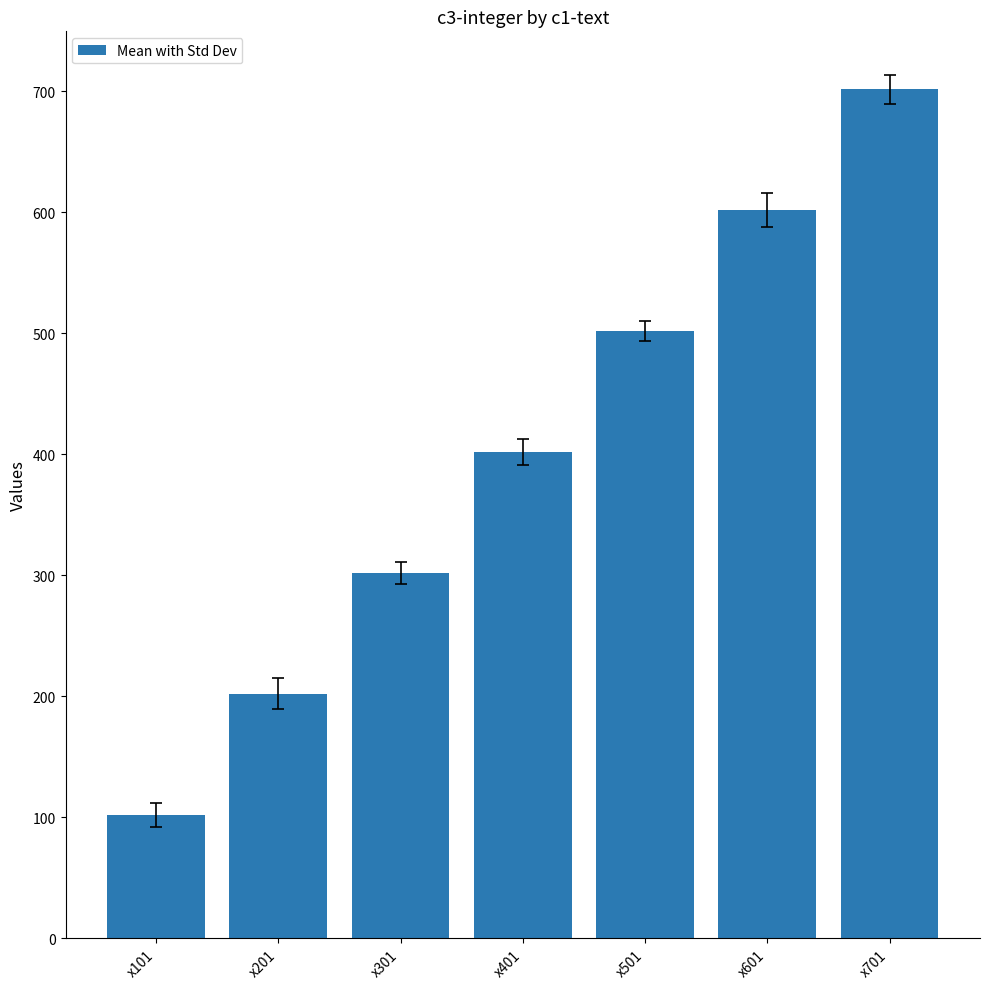

How many values are between 202 and 602?

5